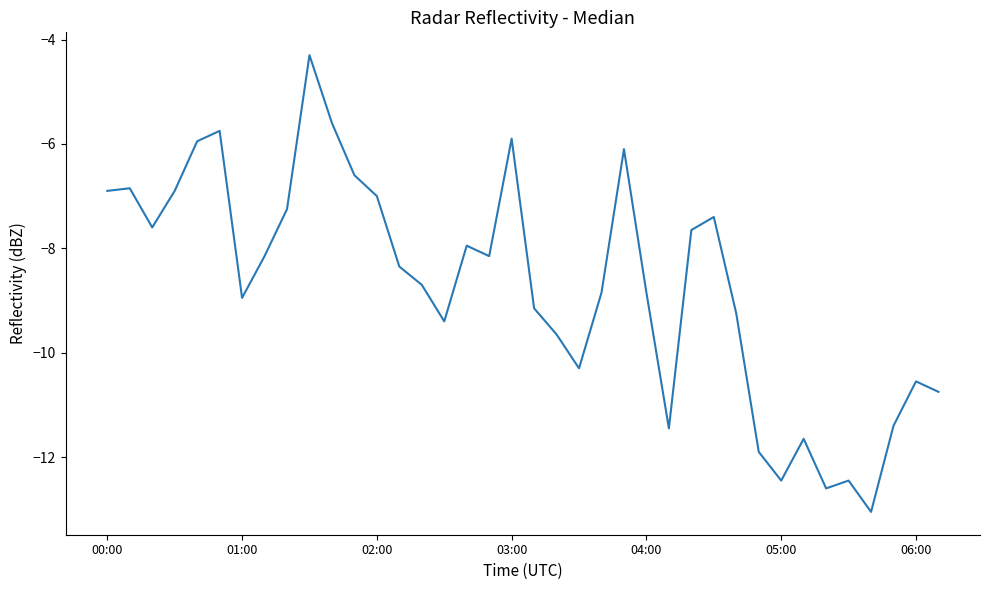

What is the greatest value displayed?

-4.3